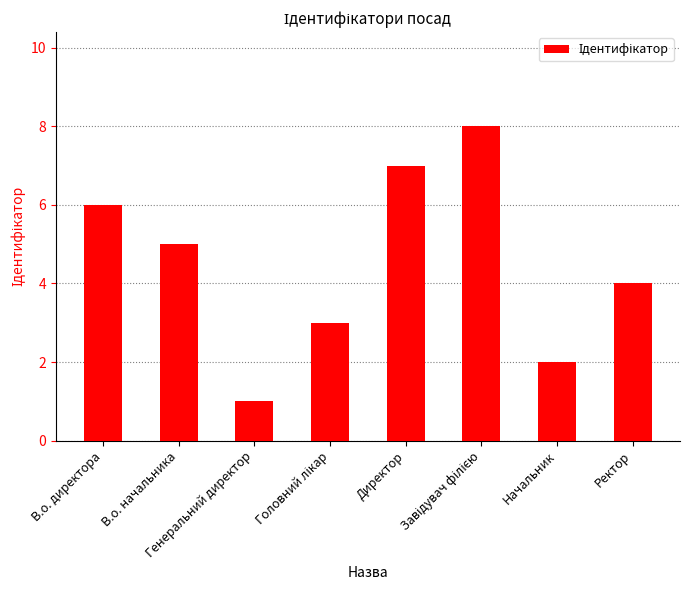

What is the greatest value displayed?

8